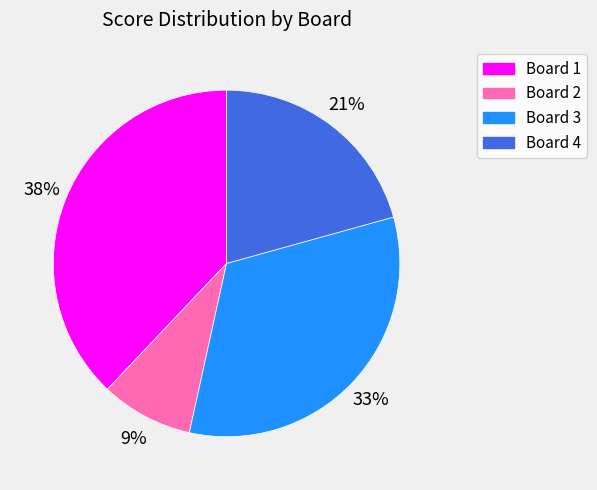

Rank the categories by value from highest to lowest.

Board 1, Board 3, Board 4, Board 2